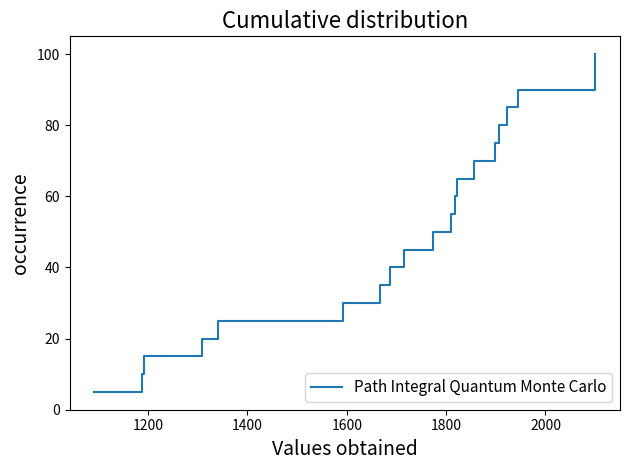

What is the minimum value shown in the chart?

5.0